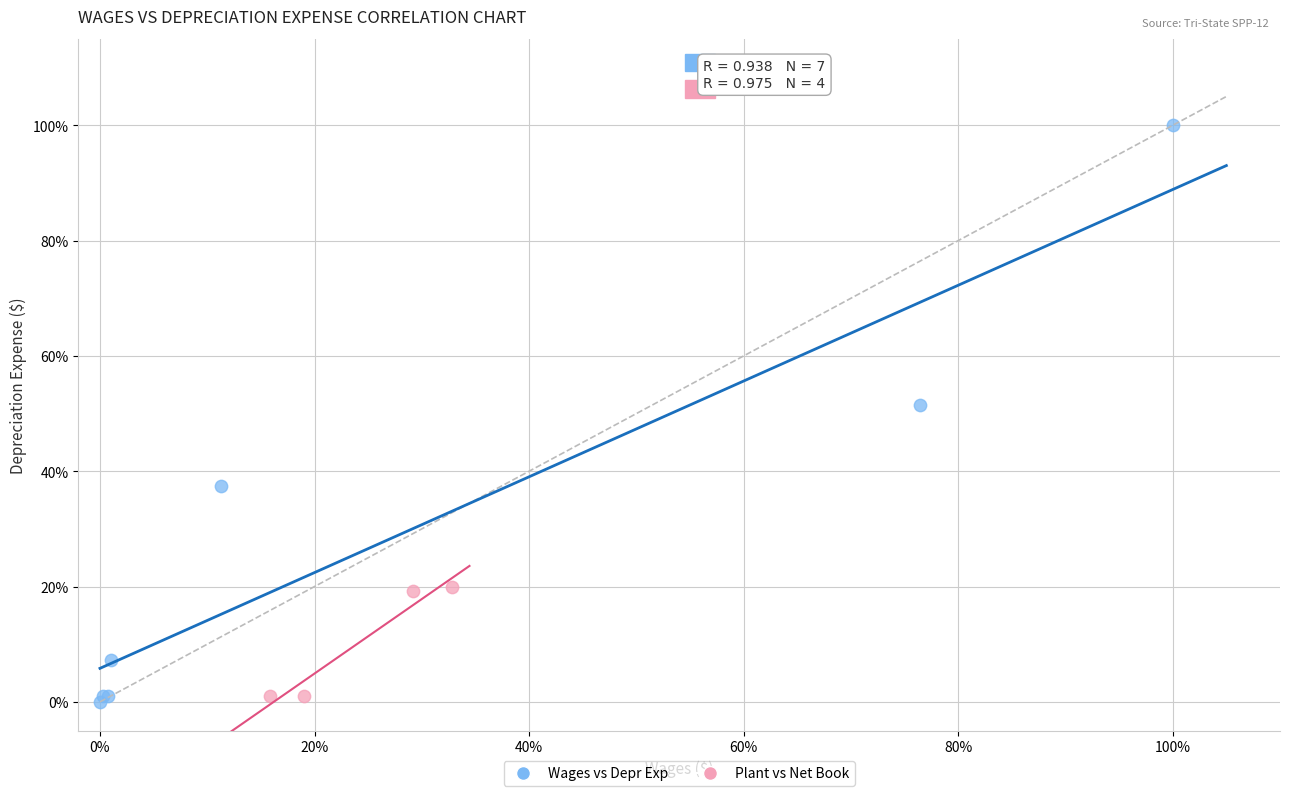

What are all the series names shown in the legend?

Wages vs Depr Exp, Plant vs Net Book